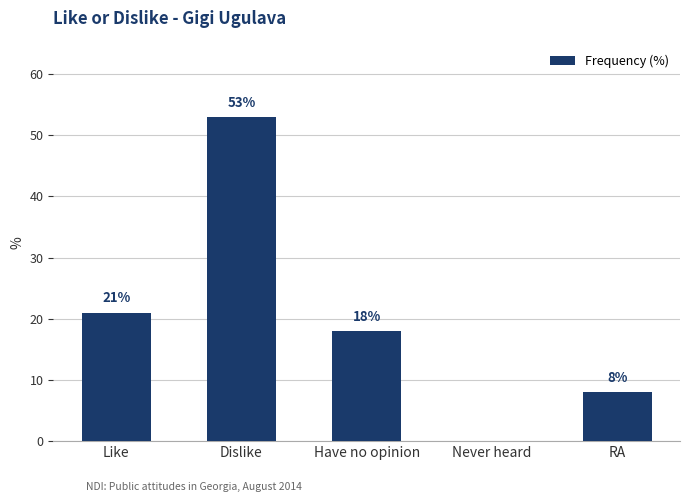

Is it true that the value at Never heard is 0?

True